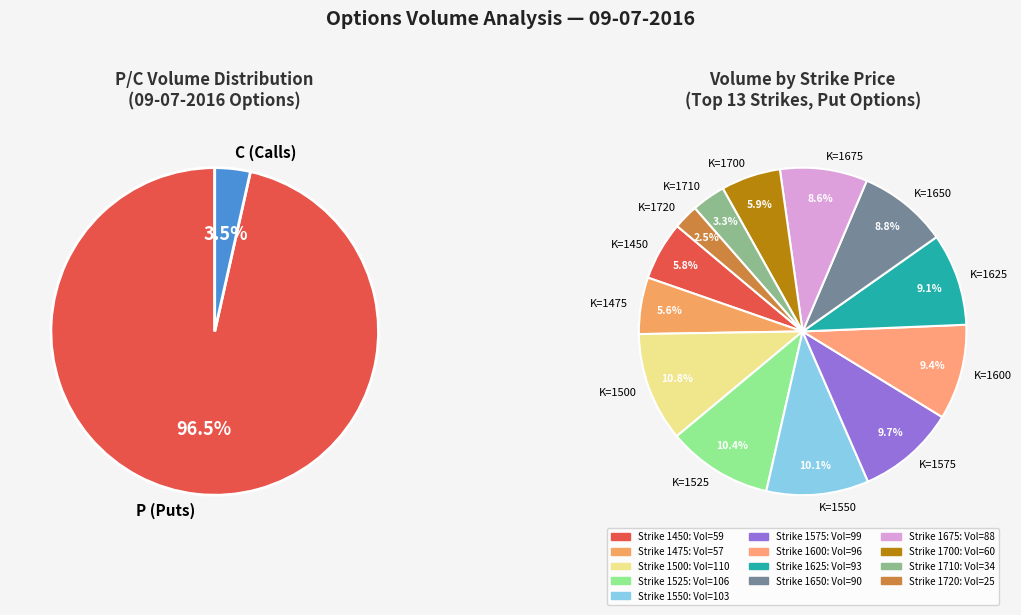

Which category has the smallest portion of the pie?

1720